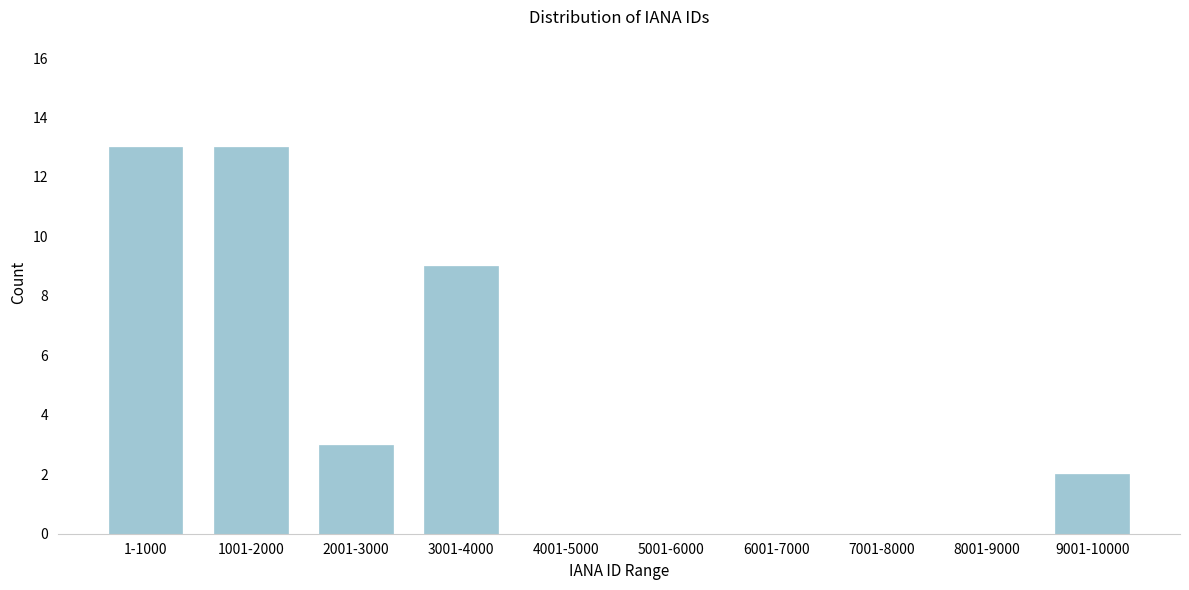

Reading left to right, extract all data points from this chart.

1-1000=13	1001-2000=13	2001-3000=3	3001-4000=9	4001-5000=0	5001-6000=0	6001-7000=0	7001-8000=0	8001-9000=0	9001-10000=2